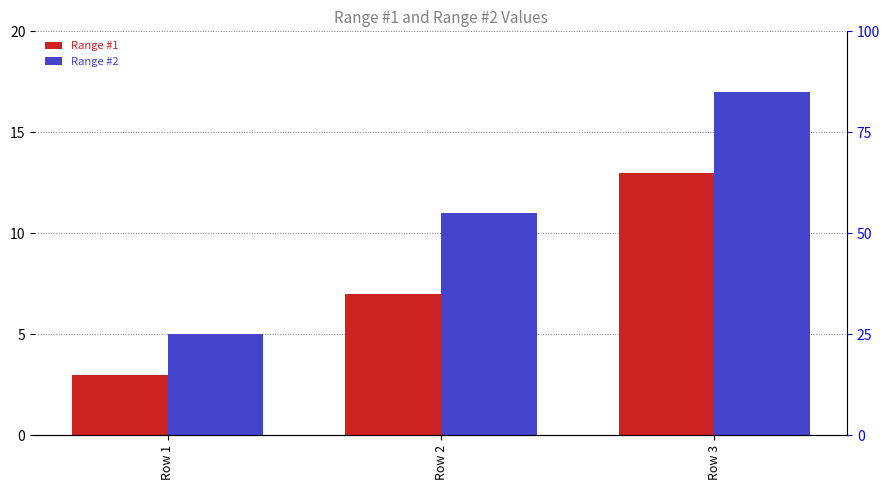

What is the total value across all series at Row 1?

8